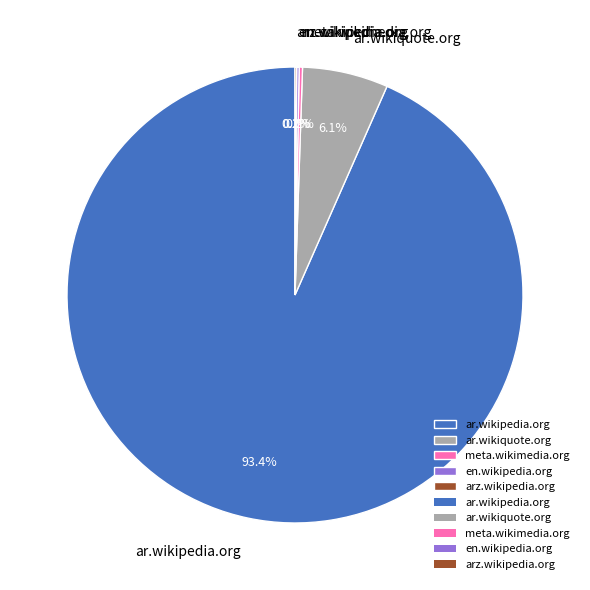

Which category has the biggest portion of the pie?

ar.wikipedia.org